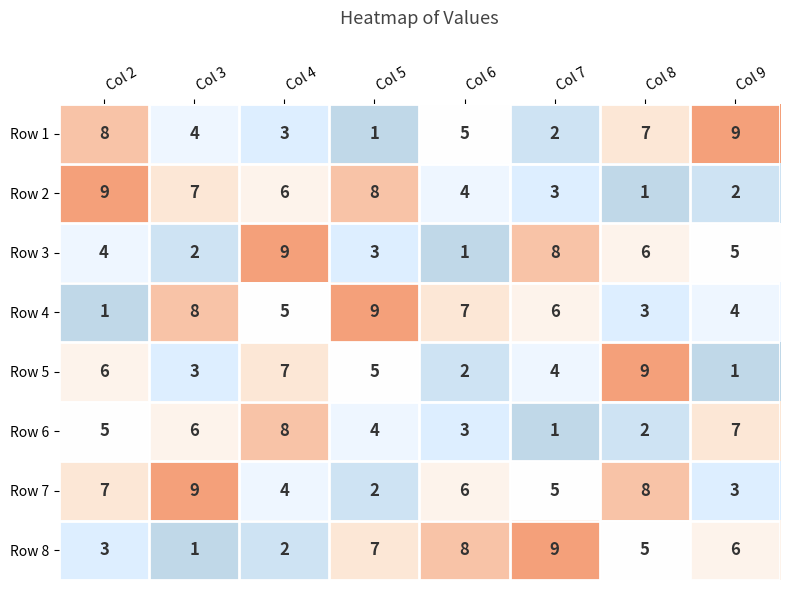

At which label does Row 1 first exceed 5?

Col 2